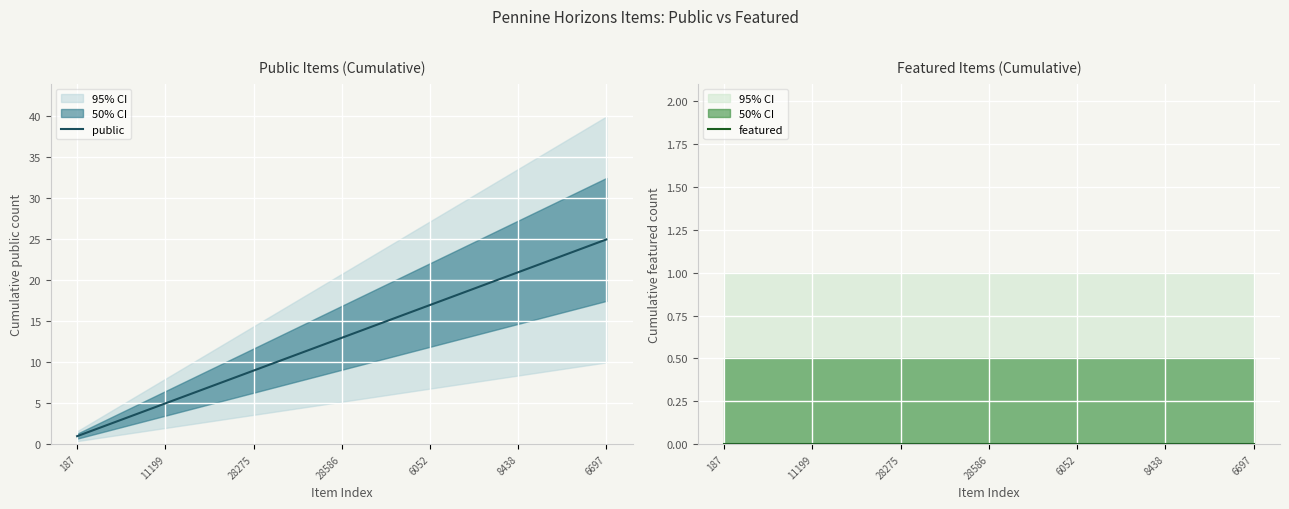

What is the label of the 12th point from the right?

13